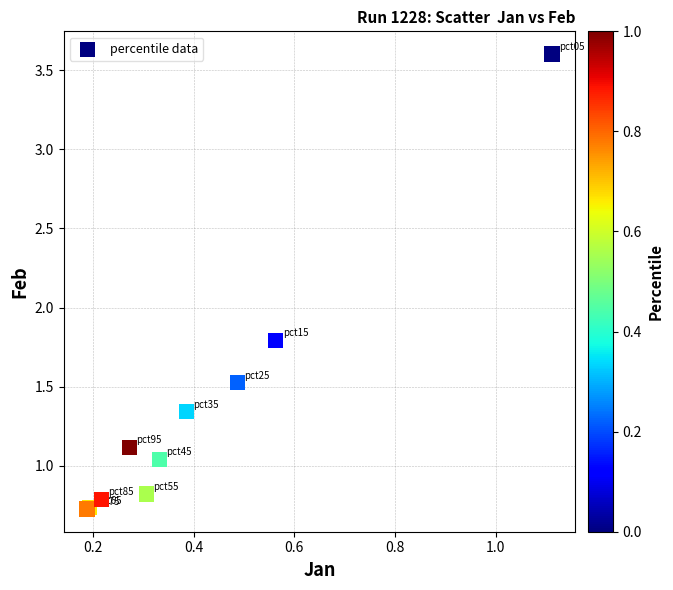

What Y value in the scatter plot is closest to 2?

1.8